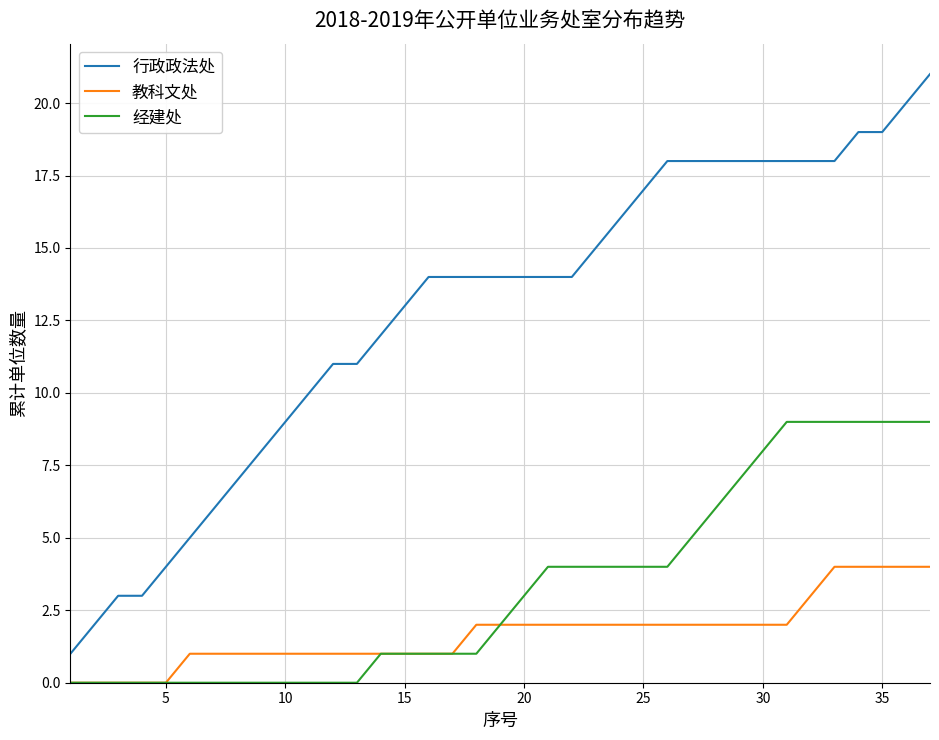

What is the greatest value displayed?

21